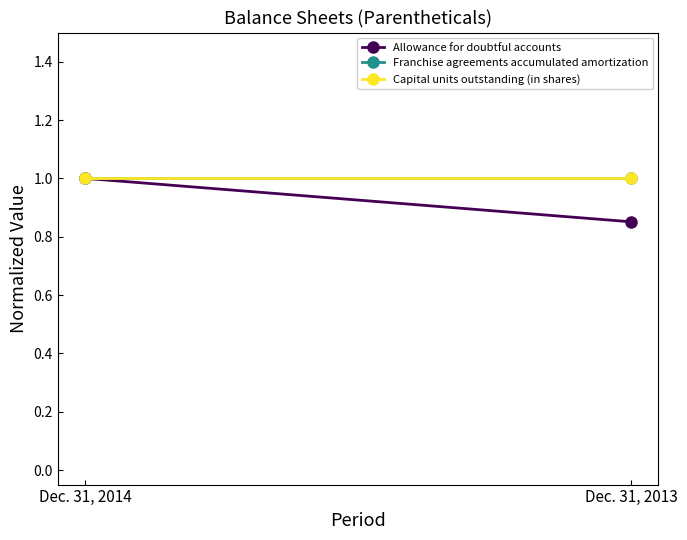

Is this an area chart (filled region under the line)?

No